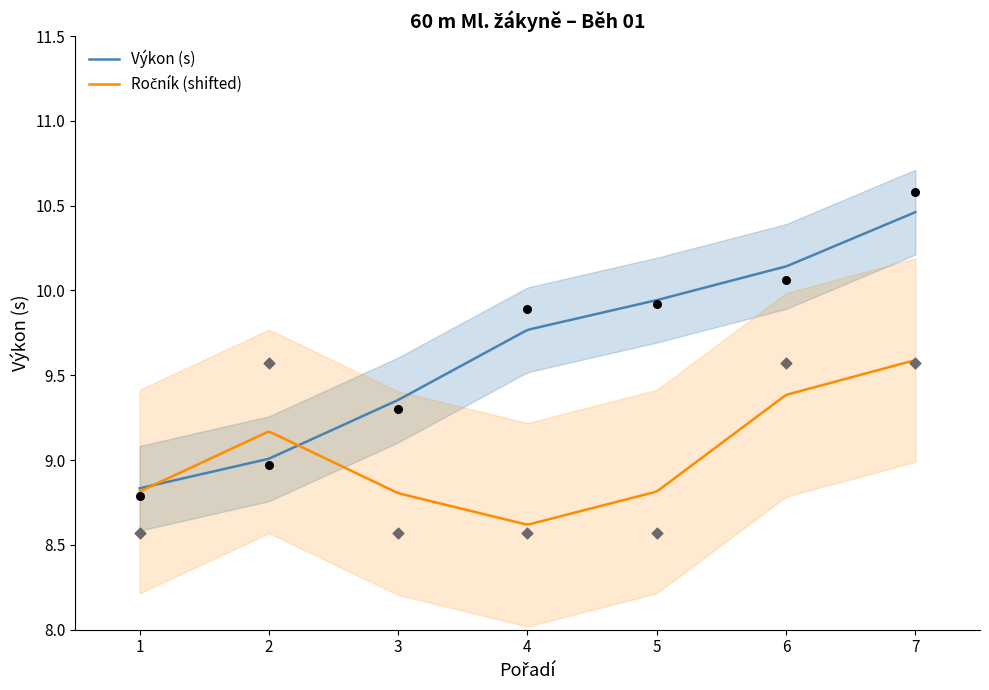

At how many categories does at least one series exceed 10?

2